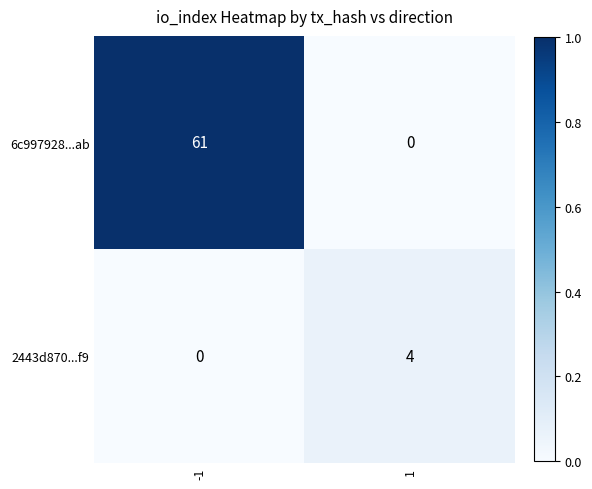

The value of 6c997928...ab at -1 is 61. True or false?

True